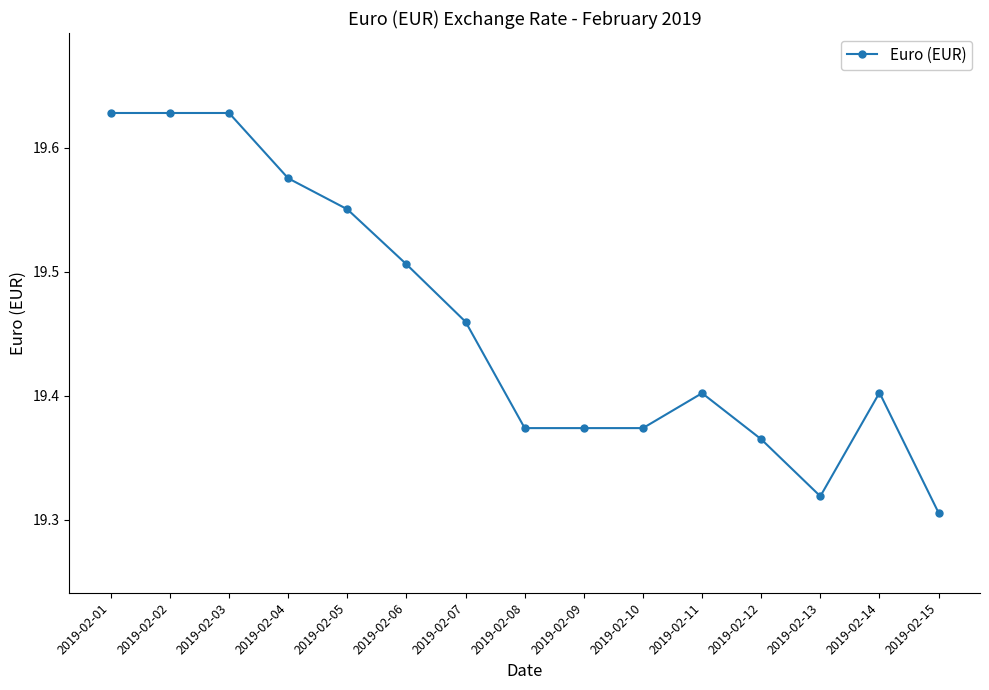

The chart shows a value of 19.4 at 2019-02-11. True or false?

True